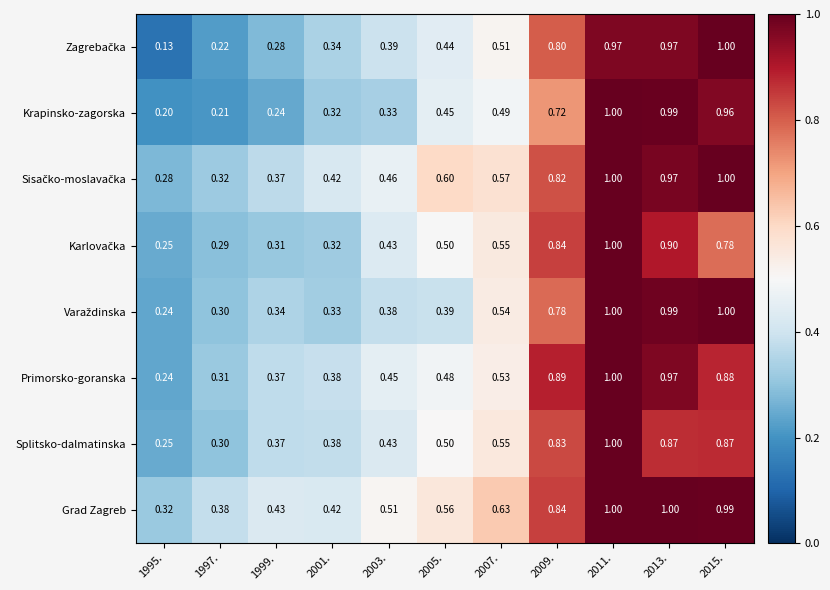

Which series has the largest total across all categories?

Grad Zagreb